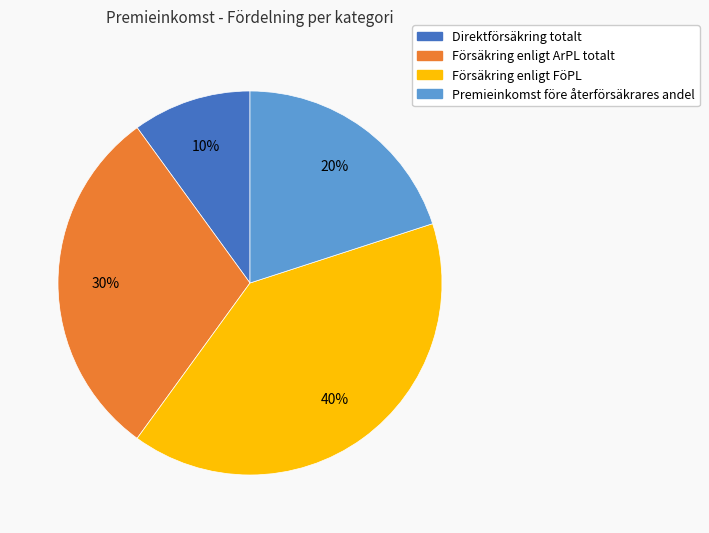

Is it true that Försäkring enligt FöPL is 32% of the pie?

False